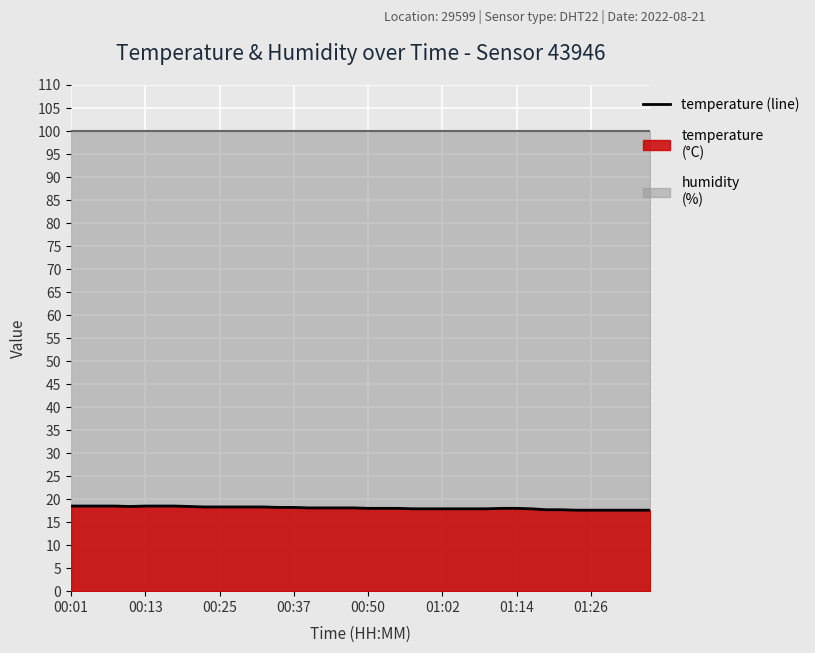

Does the chart display data point markers on the line(s)?

No